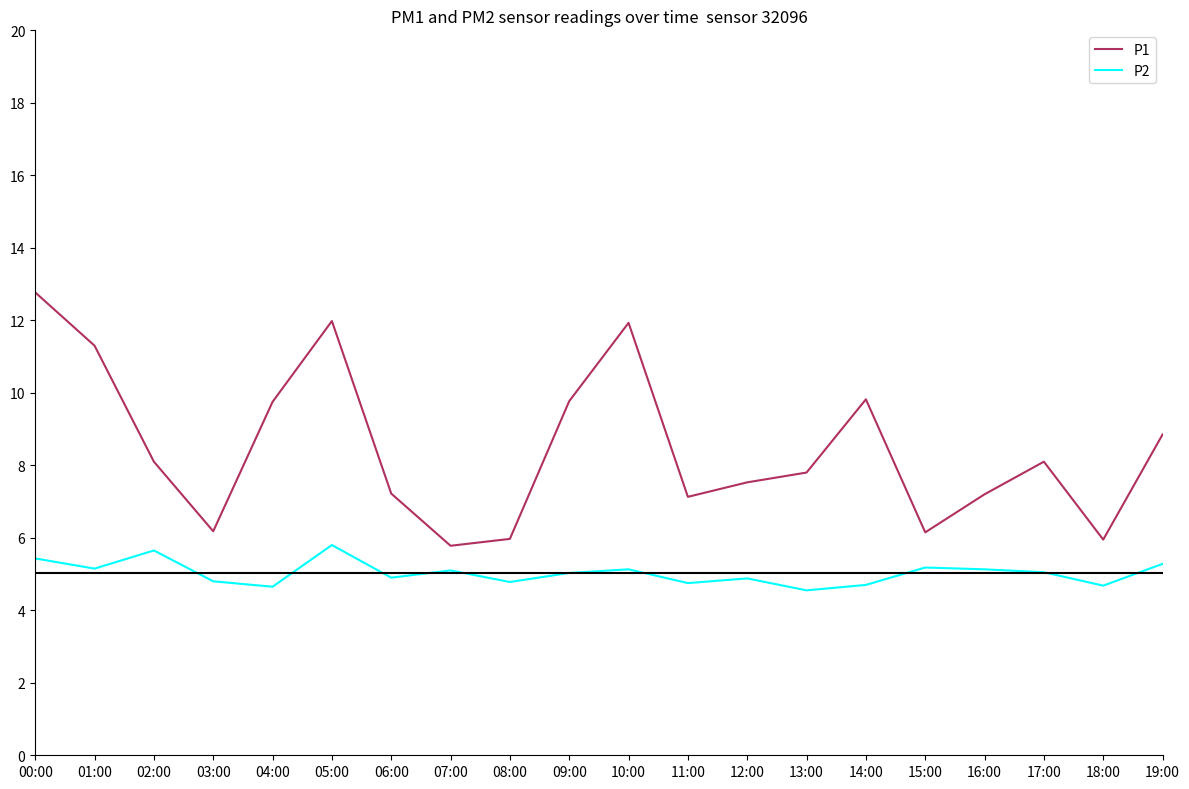

What position from the left is 04:00?

5